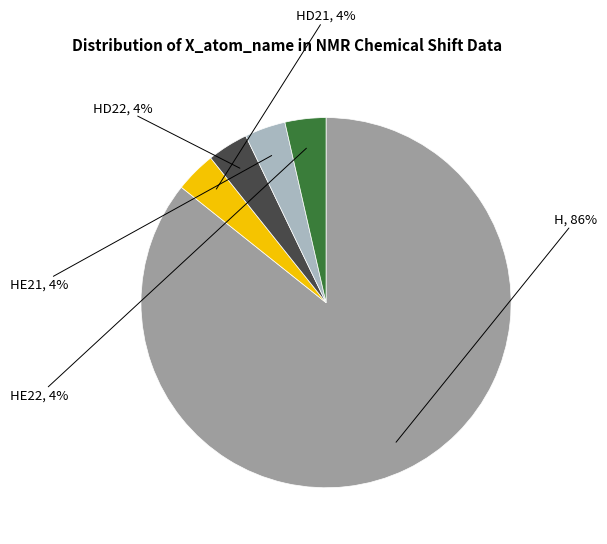

To the nearest percent, what portion does HD22 represent?

4%